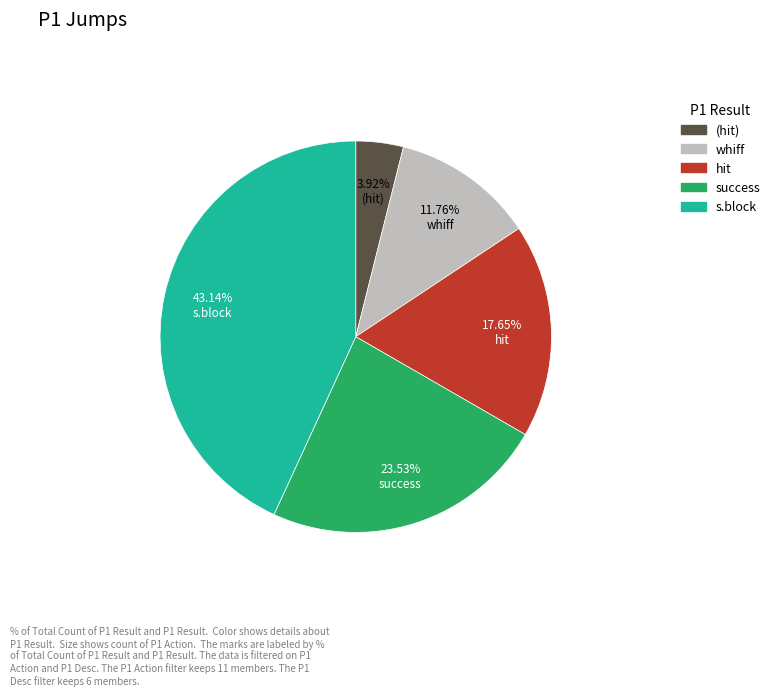

Rank the categories by value from highest to lowest.

s.block, success, hit, whiff, (hit)